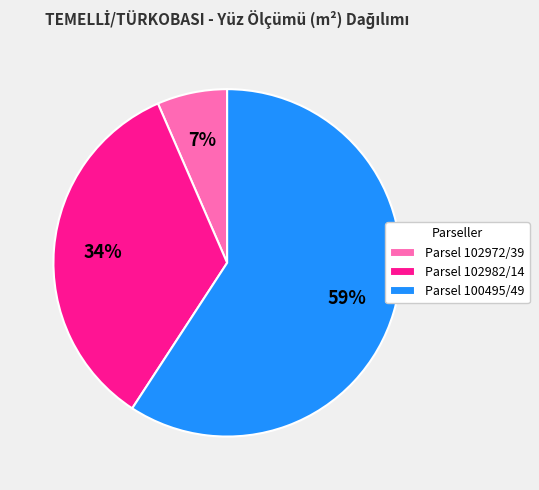

What is the largest slice in the pie chart?

Parsel 100495/49